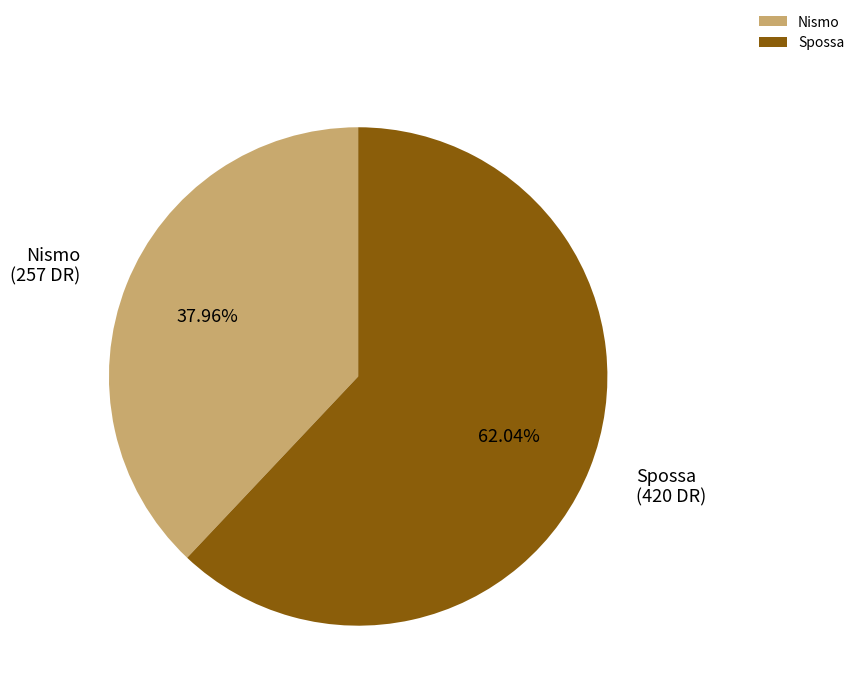

True or false: Spossa accounts for 62% of the total.

True